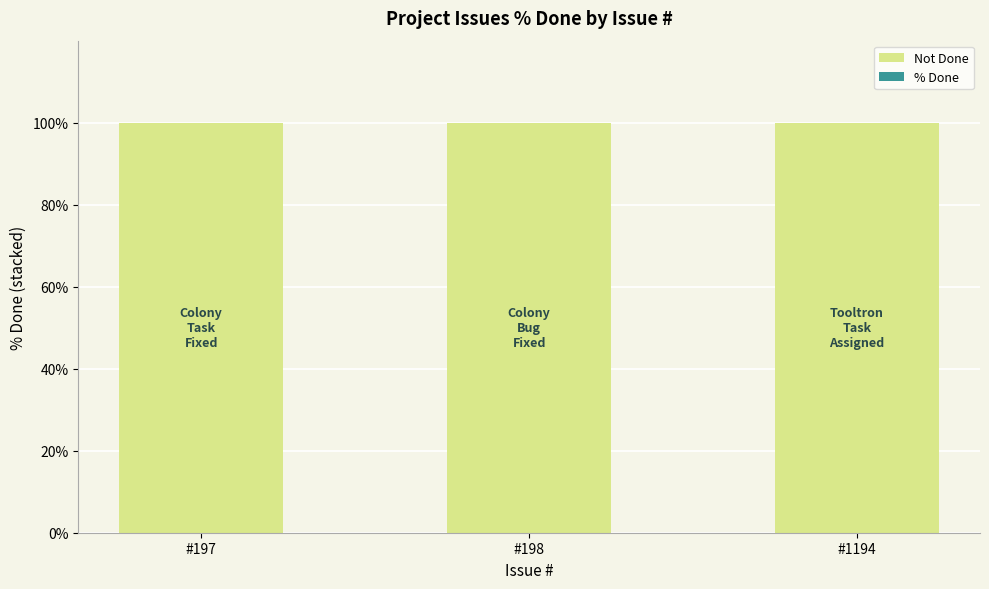

Reading right to left, extract all data points from this chart.

Not Done: 100	100	100
% Done: 0	0	0